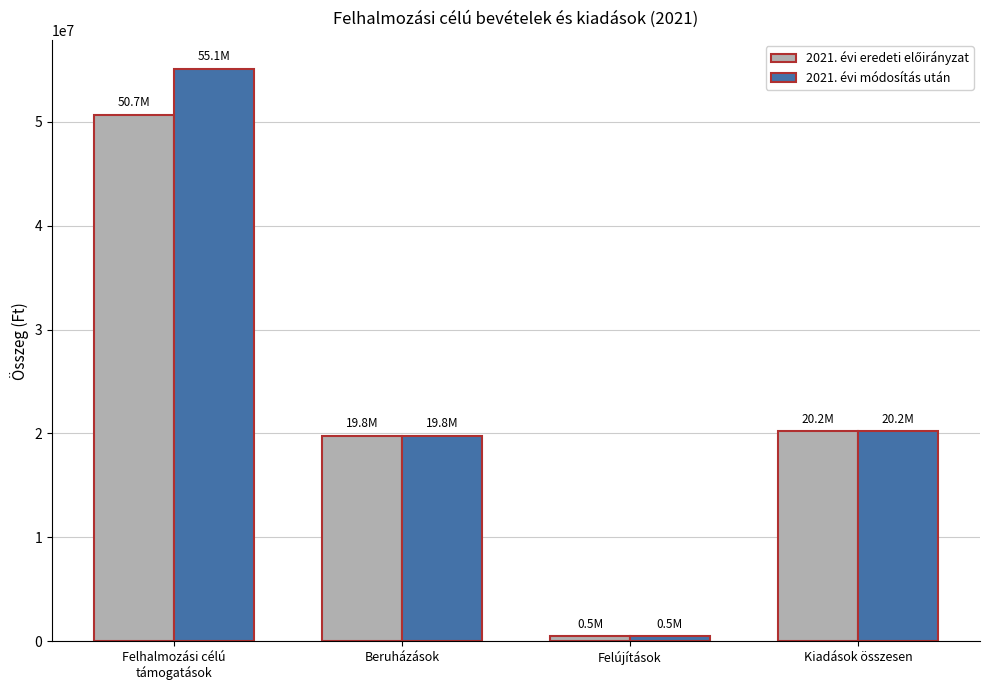

How many series are shown in this chart?

2